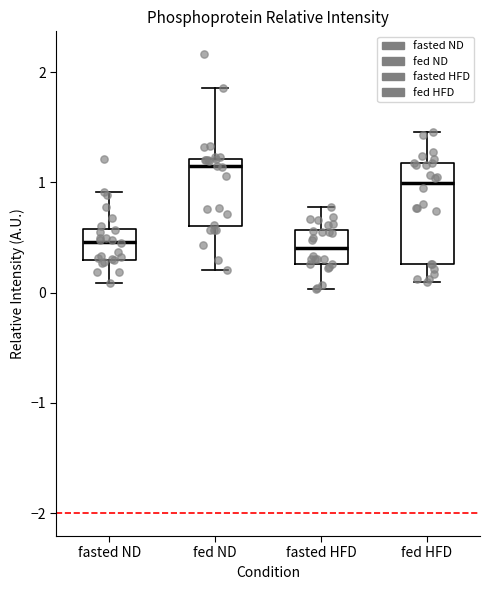

Reading left to right, read every box against the y-axis: the position of its median line, the range the box covers, and the ends of its whiskers. The values are not printed on the chart, so give them approximately, as read against the axis.

fasted ND: median 0.5, box 0.3 to 0.6, whiskers 0.1 to 0.9
fed ND: median 1.1, box 0.6 to 1.2, whiskers 0.2 to 1.9
fasted HFD: median 0.4, box 0.3 to 0.6, whiskers 0.0 to 0.8
fed HFD: median 1.0, box 0.3 to 1.2, whiskers 0.1 to 1.5